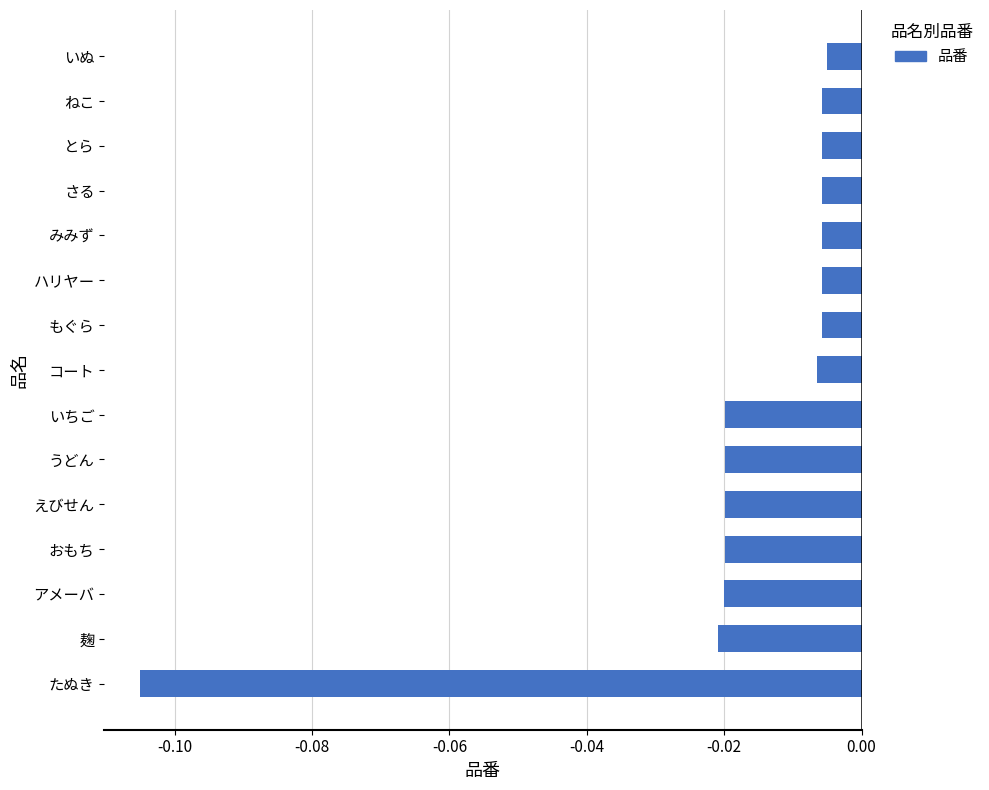

What position from the top is さる?

4